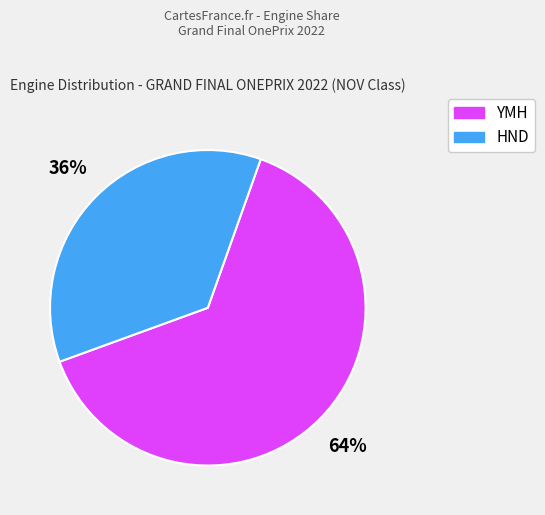

Rank the categories by value from lowest to highest.

HND, YMH